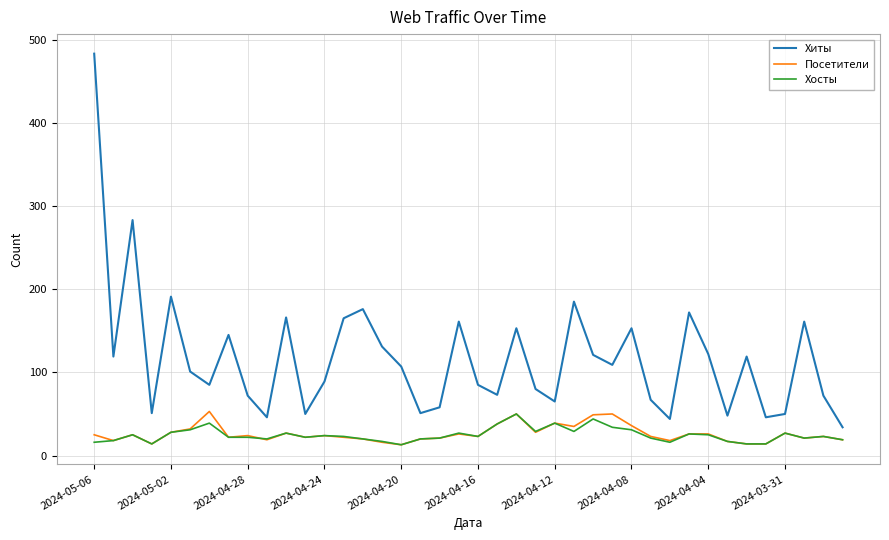

Which series has the largest range (max minus min)?

Хиты